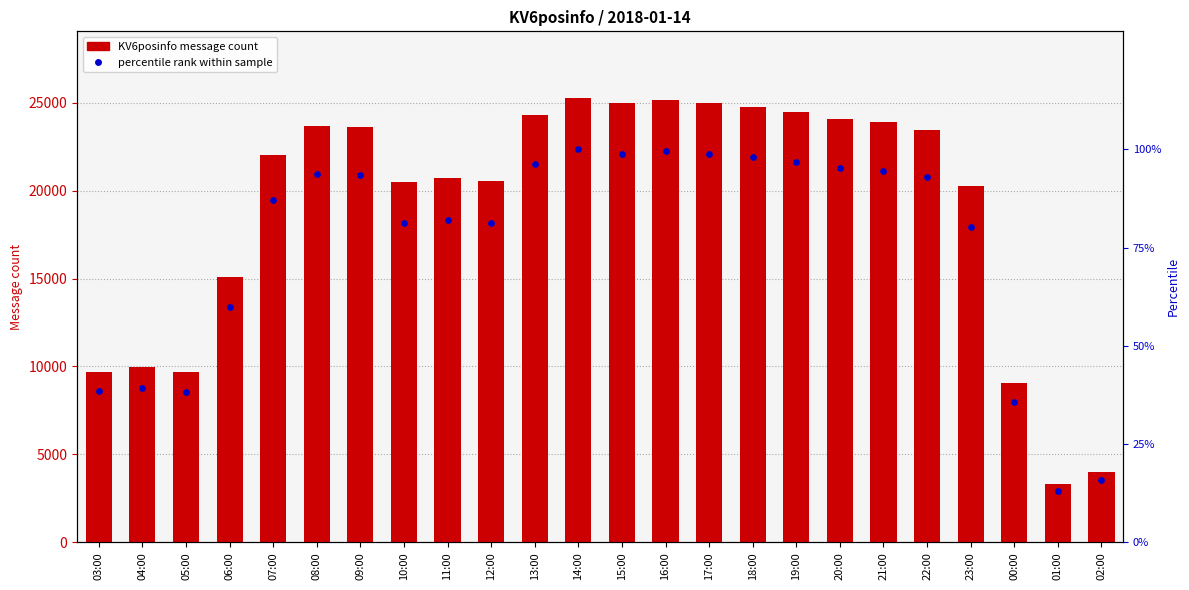

Which series contains the highest Y value?

KV6posinfo